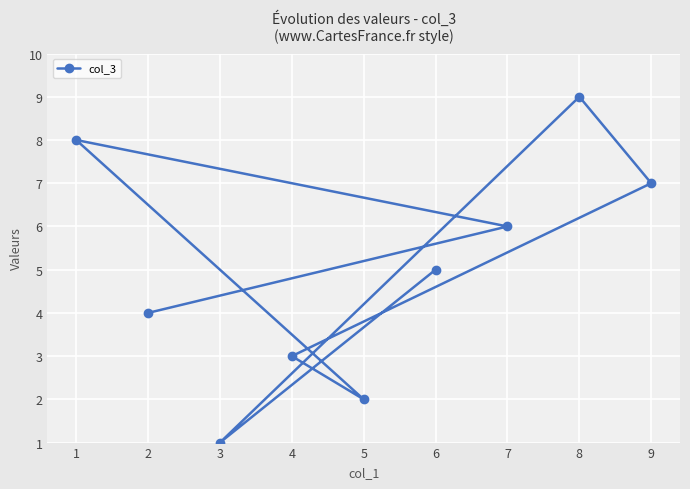

Approximately how many times larger is the value at 6 compared to 1?

0.6